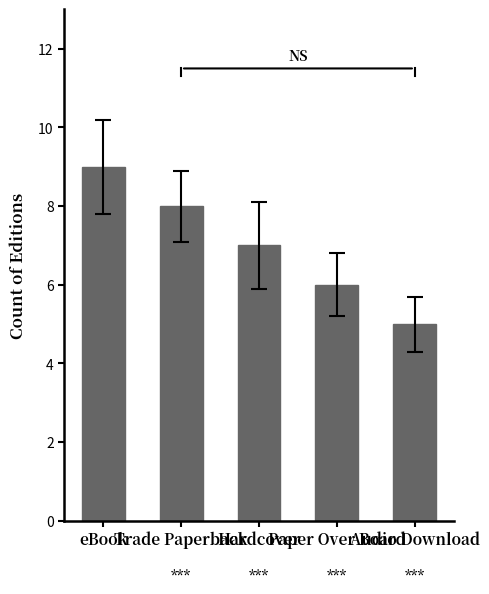

What is the greatest value displayed?

9